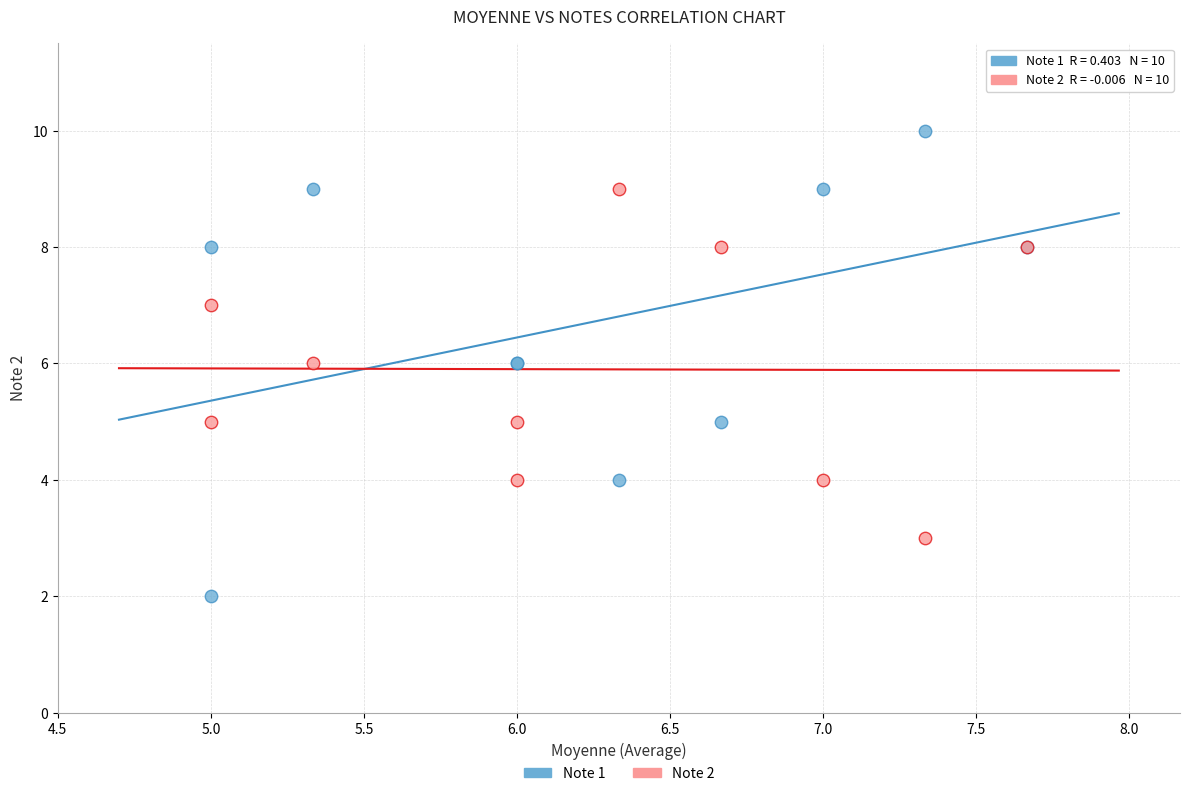

What are all the series names shown in the legend?

Note 1, Note 2